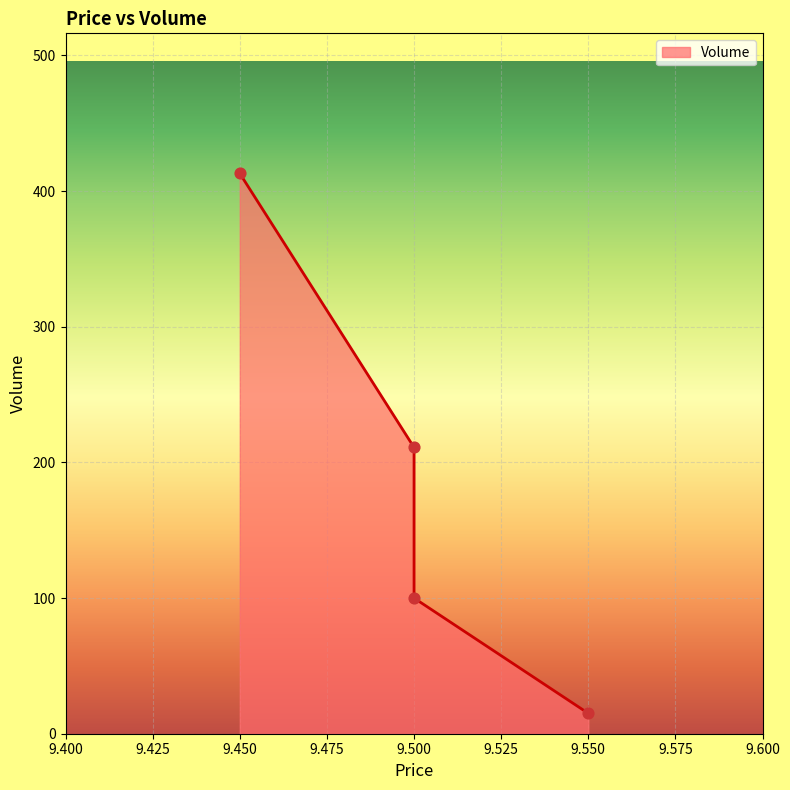

Approximately how many times larger is the value at 9.45 compared to 9.5?

4.1